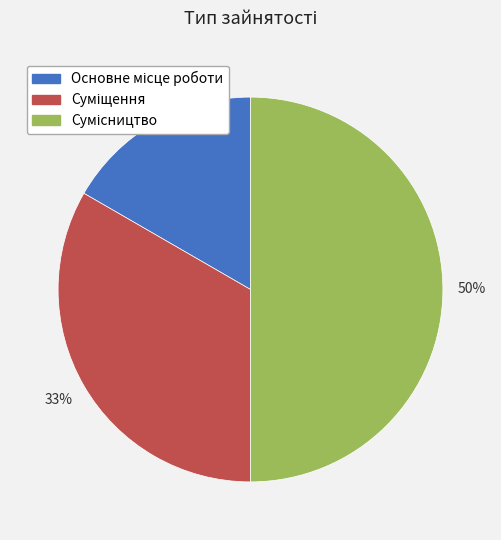

To the nearest percent, what is the difference between the largest and smallest slice percentages?

33%